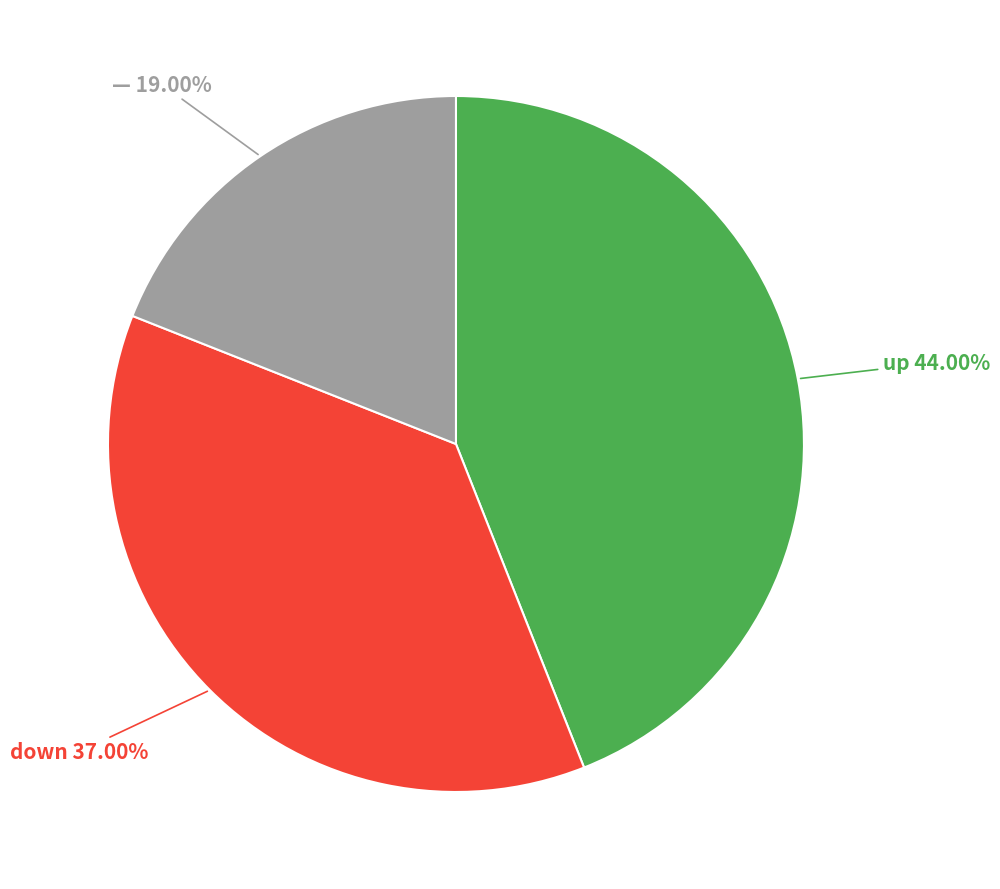

Is there a majority slice in this chart?

No